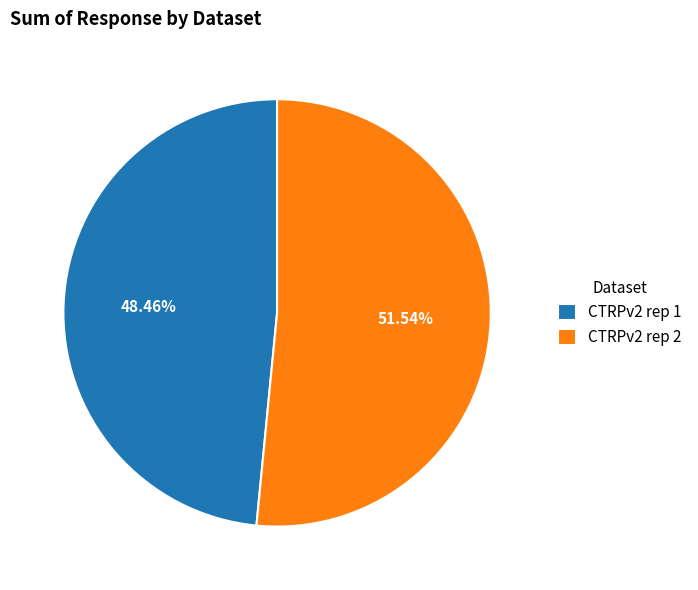

Between CTRPv2 rep 1 and CTRPv2 rep 2, which is larger?

CTRPv2 rep 2